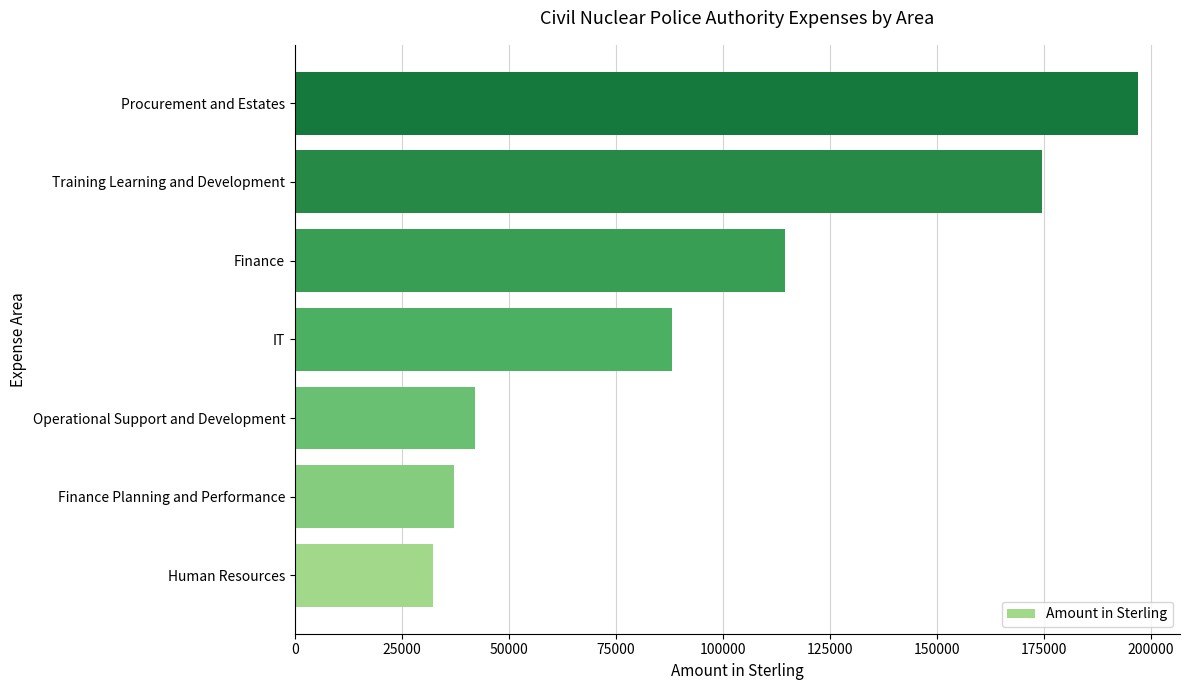

Reading bottom to top, what are all the values shown in this chart?

32332.1	37065.2	42000.0	88090.3	114500.3	174442.8	196945.6